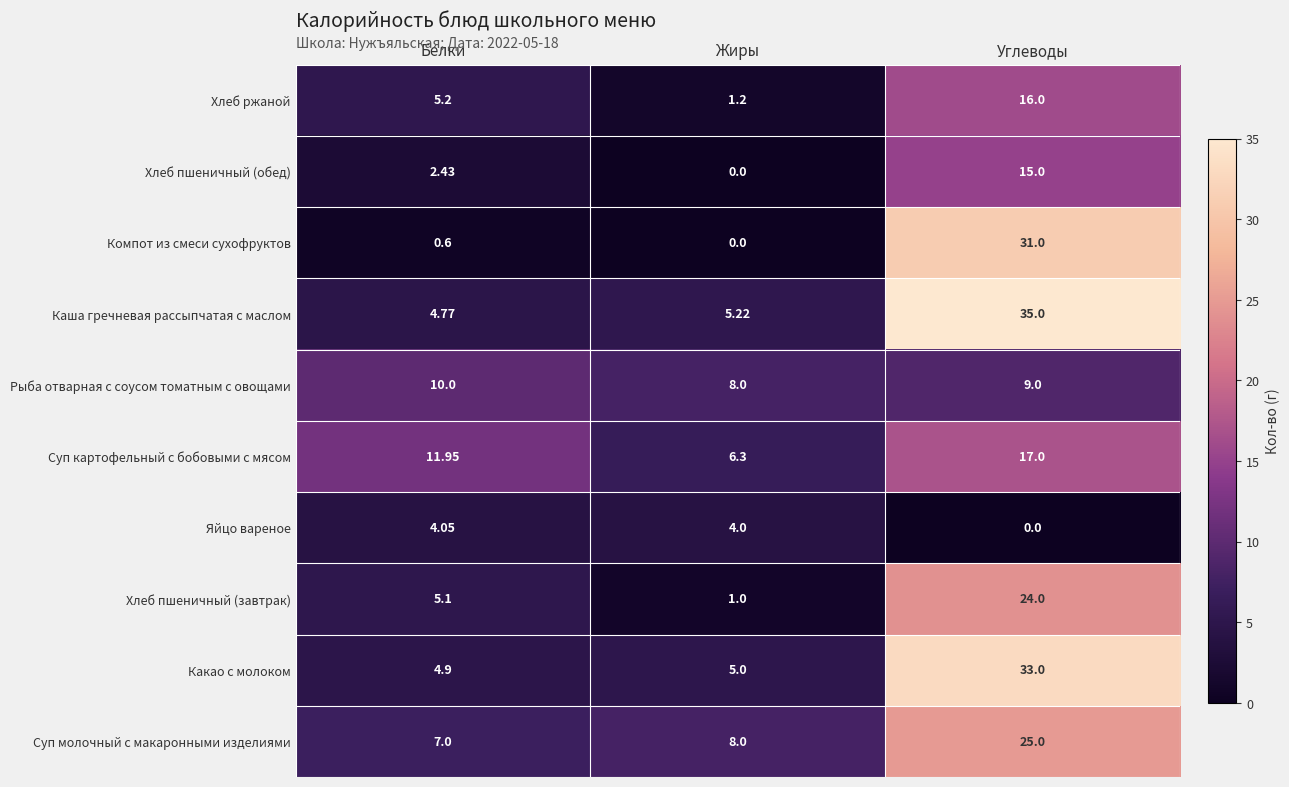

At how many categories does at least one series exceed 5?

3